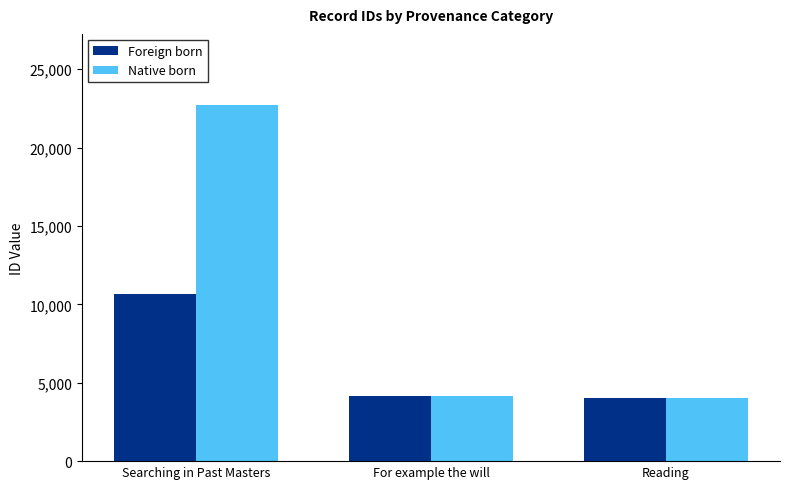

What is the difference between the highest and lowest values at Searching in Past Masters?

12066